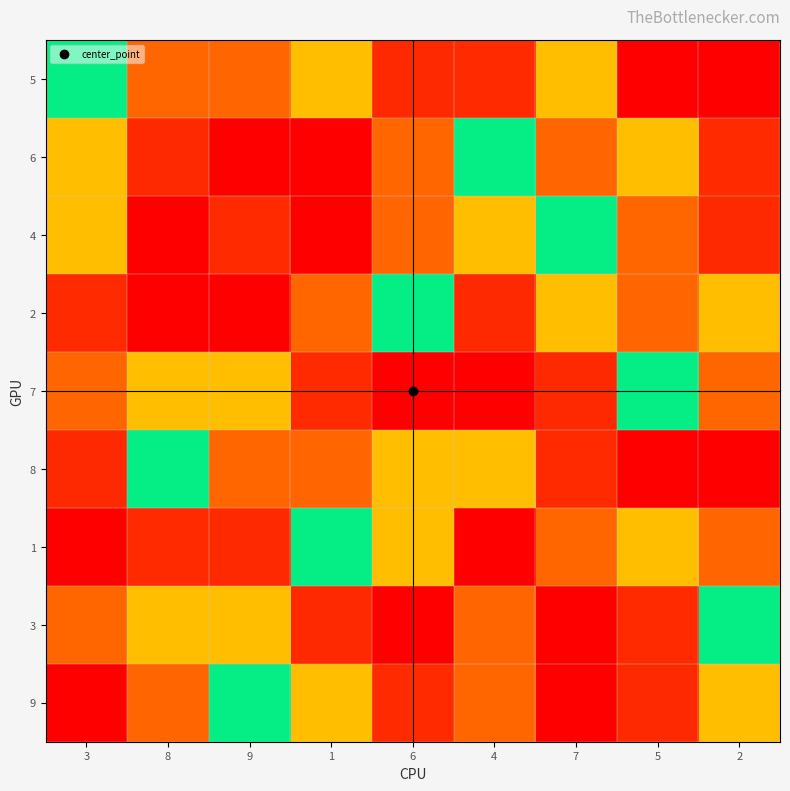

How many data points does each series have?

9